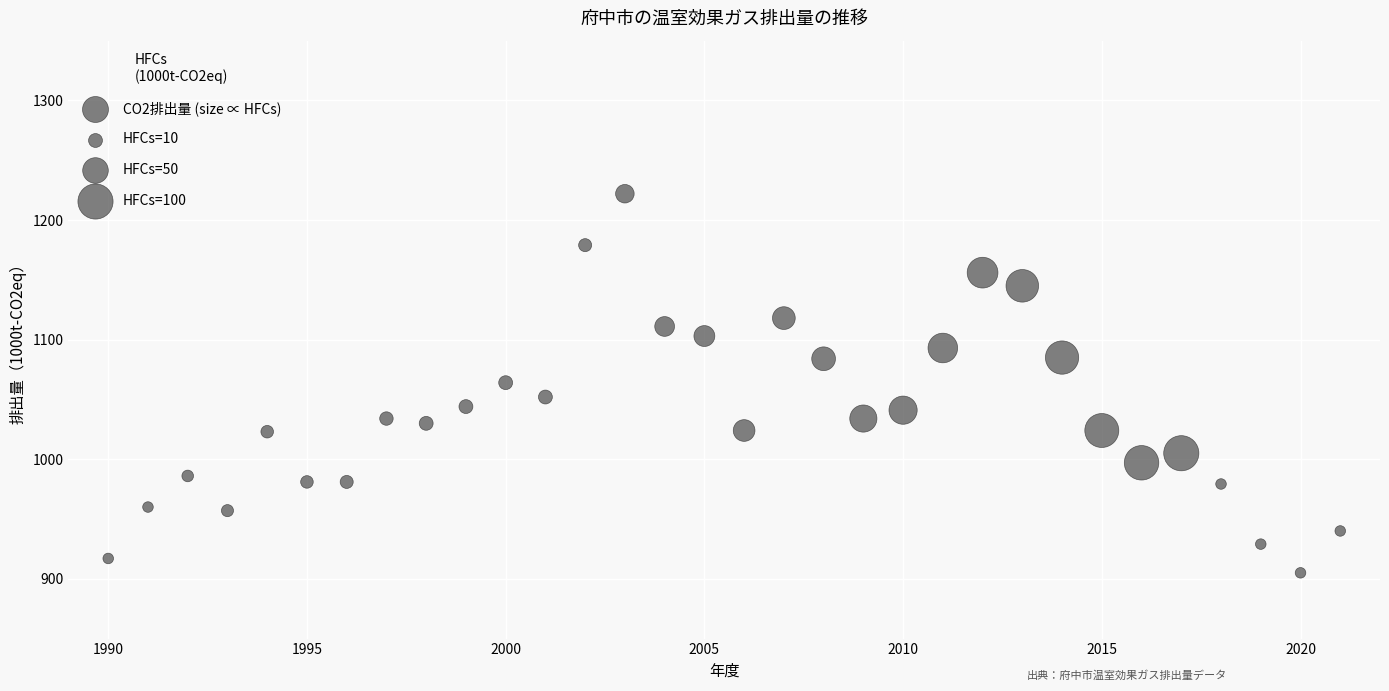

What is the range of X values (max minus min)?

31.0